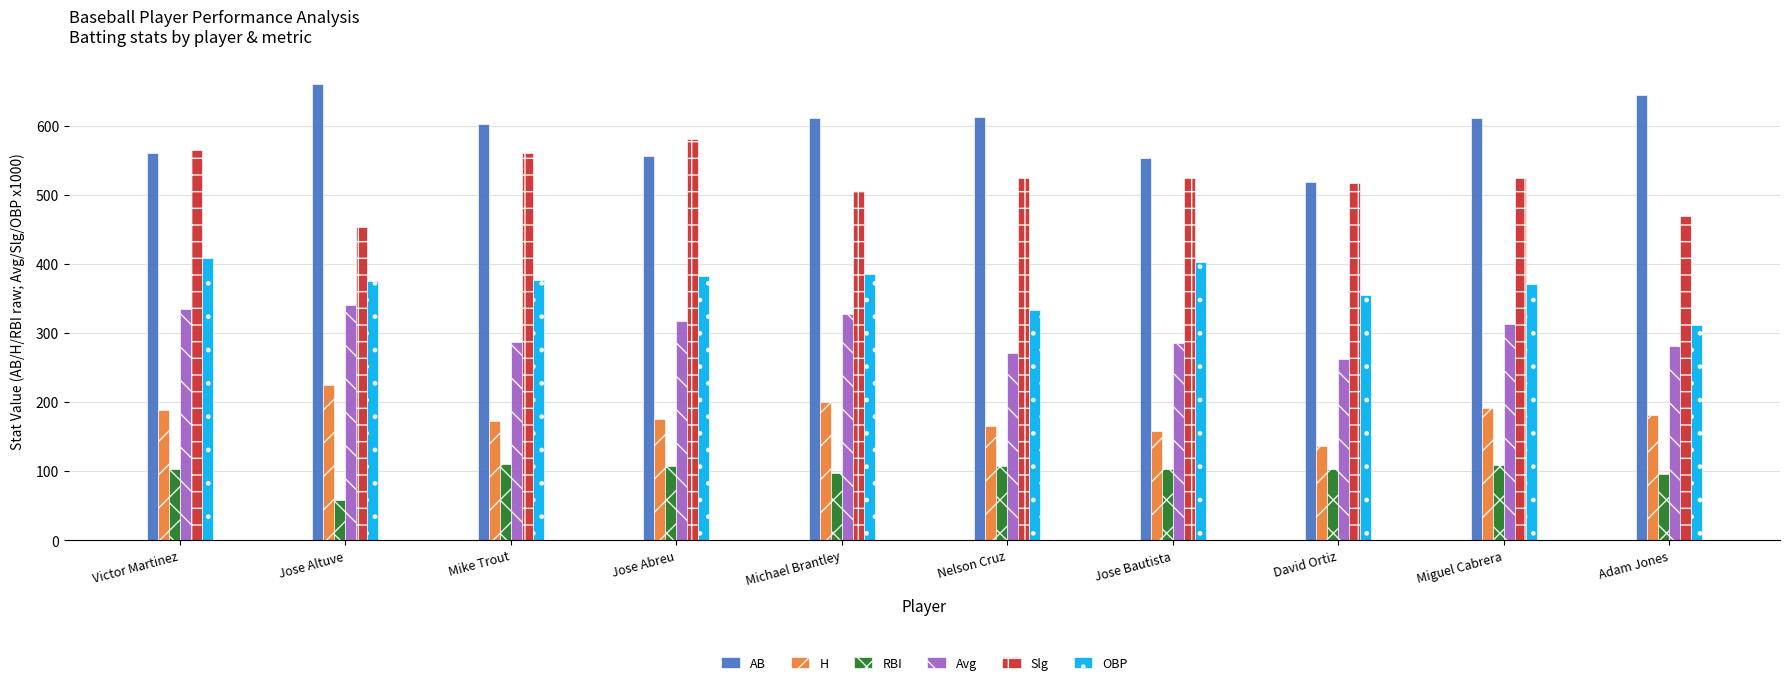

At which label does H reach its minimum?

David Ortiz